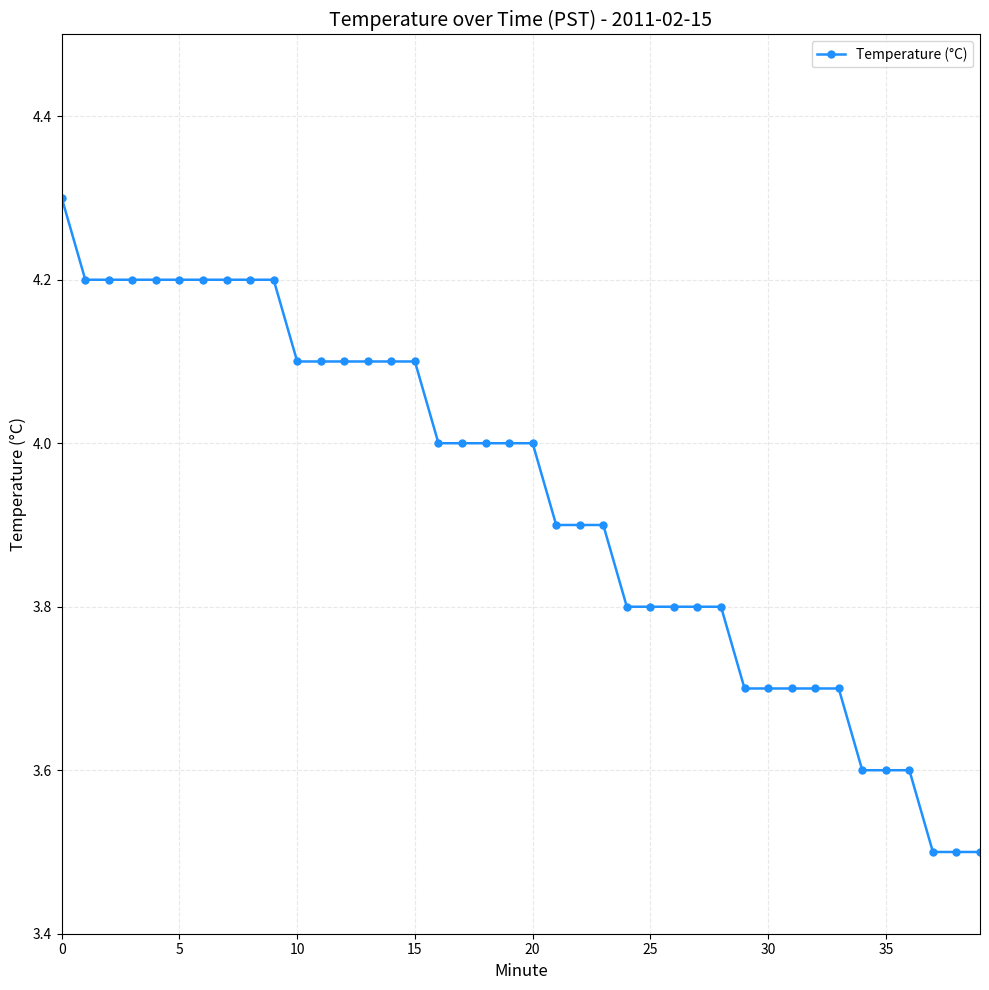

What is the average value?

3.9